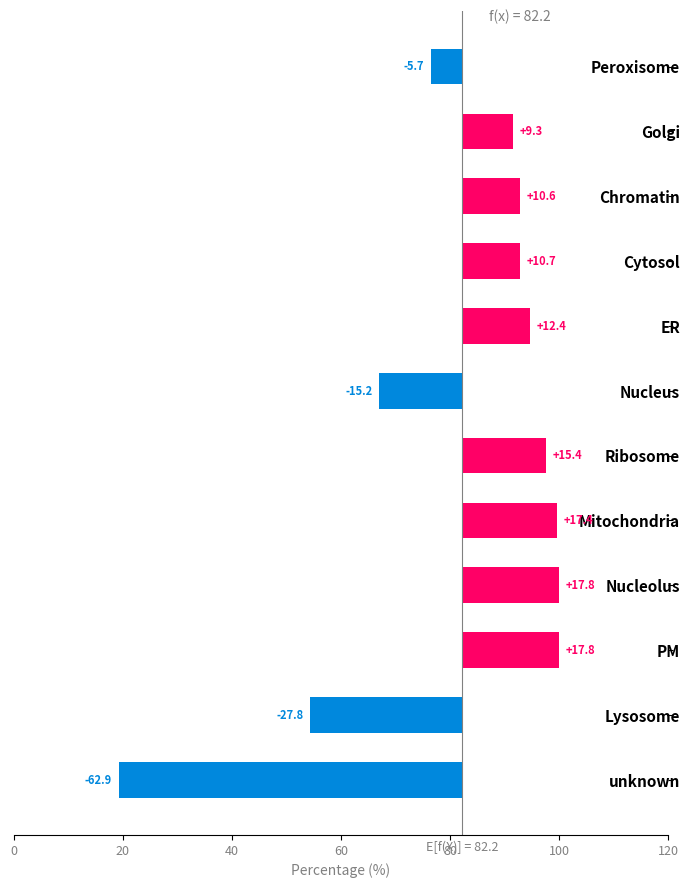

What is the difference between the values at Peroxisome and ER?

18.1